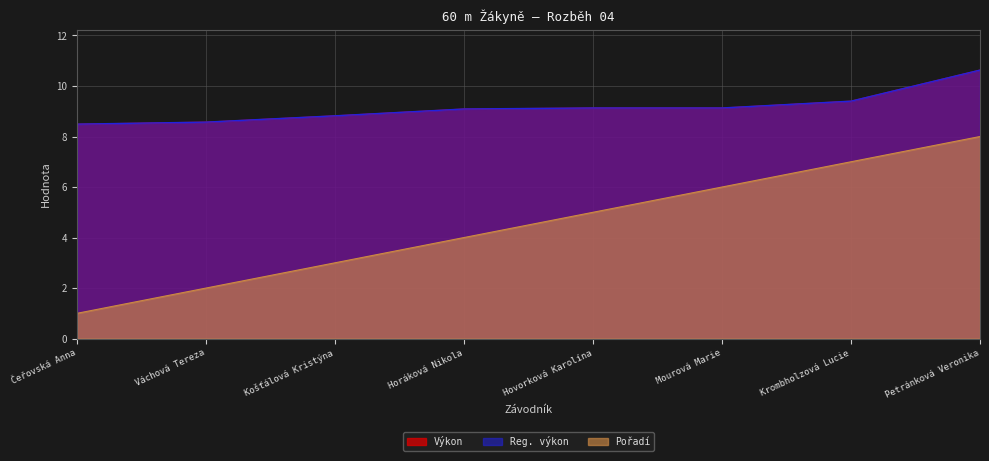

Reading right to left, transcribe all the data shown in this chart.

Výkon: Petránková Veronika=10.6	Krombholzová Lucie=9.4	Mourová Marie=9.1	Hovorková Karolína=9.1	Horáková Nikola=9.1	Košťálová Kristýna=8.8	Váchová Tereza=8.6	Čeřovská Anna=8.5
Reg. výkon: Petránková Veronika=10.6	Krombholzová Lucie=9.4	Mourová Marie=9.1	Hovorková Karolína=9.1	Horáková Nikola=9.1	Košťálová Kristýna=8.8	Váchová Tereza=8.6	Čeřovská Anna=8.5
Pořadí: Petránková Veronika=8.0	Krombholzová Lucie=7.0	Mourová Marie=6.0	Hovorková Karolína=5.0	Horáková Nikola=4.0	Košťálová Kristýna=3.0	Váchová Tereza=2.0	Čeřovská Anna=1.0